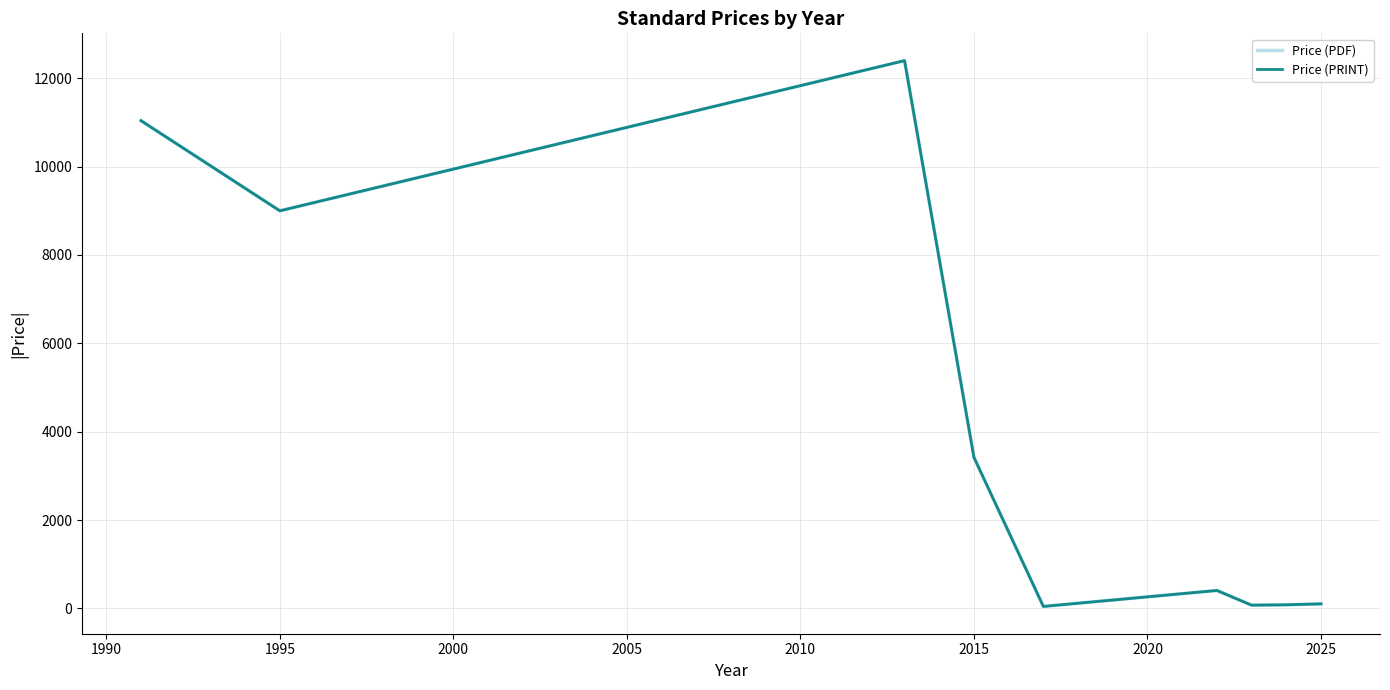

Does the chart have visible grid lines?

Yes